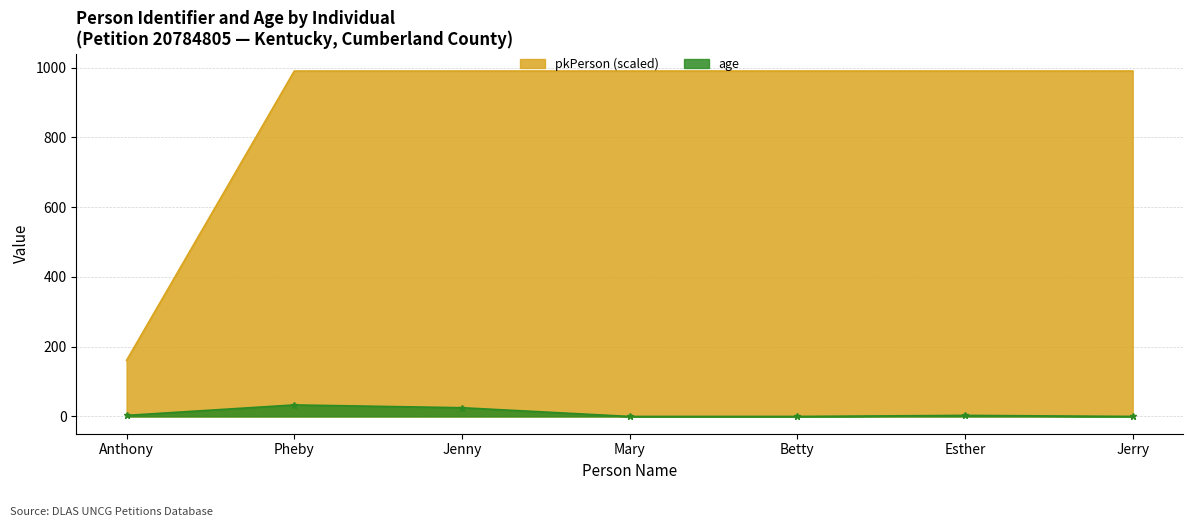

True or false: age has more than 2 points higher than both neighbors.

False